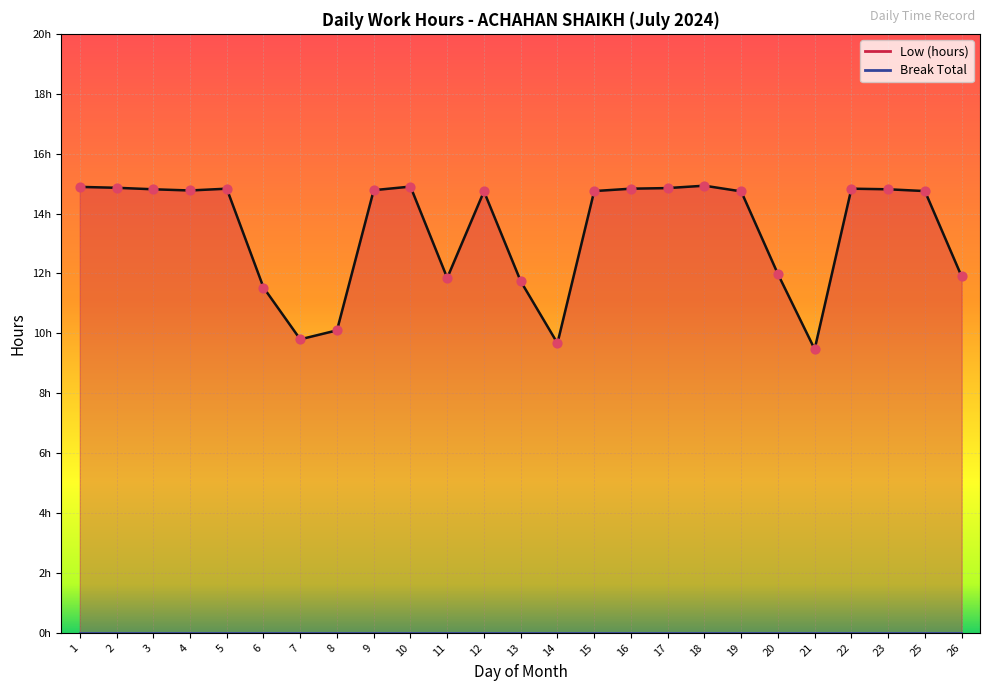

What is the change in value from 8 to 14?

-0.4